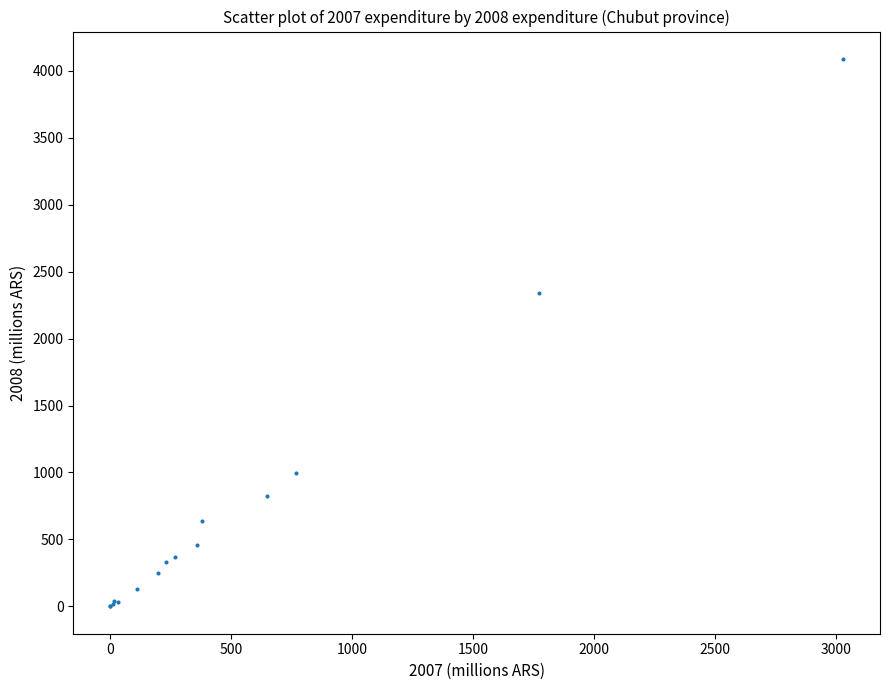

What Y value in the scatter plot is closest to 2044?

2342.7